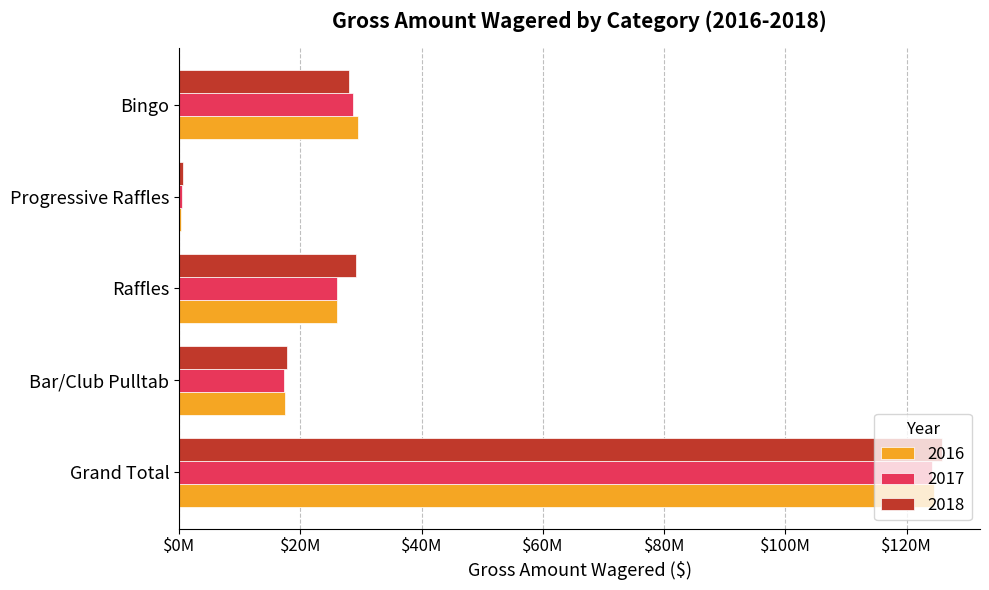

What is the label of the 5th bar from the left?

Bingo